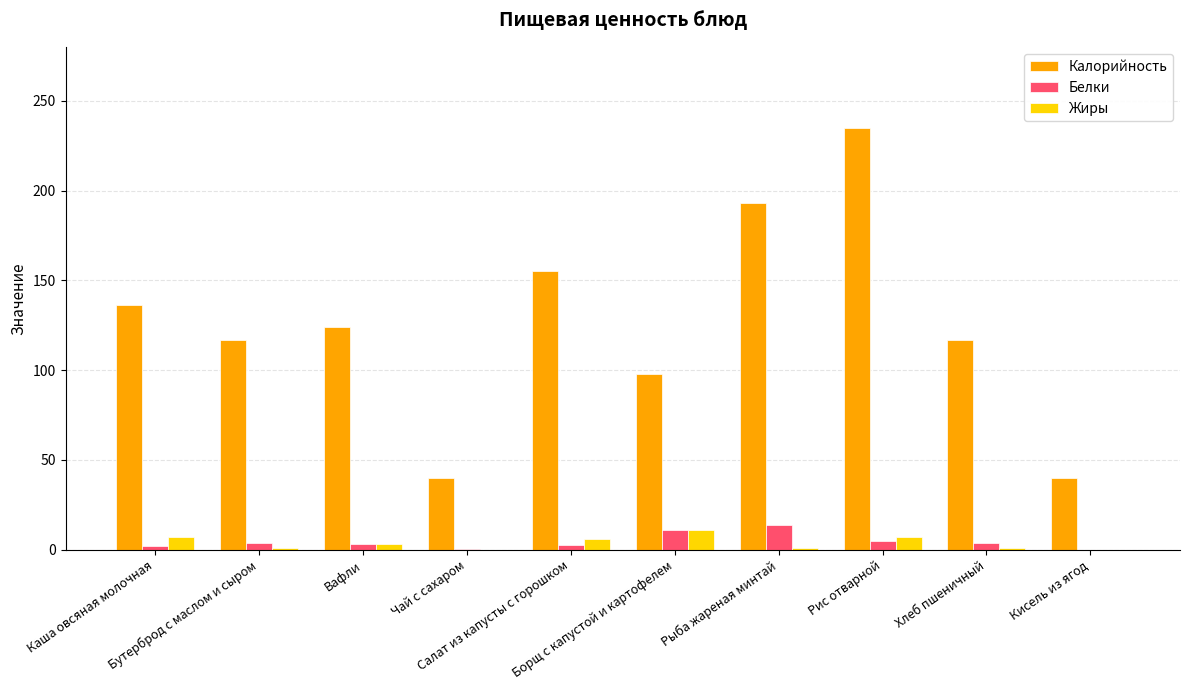

Is it true that Калорийность equals 196.2 at Вафли?

False